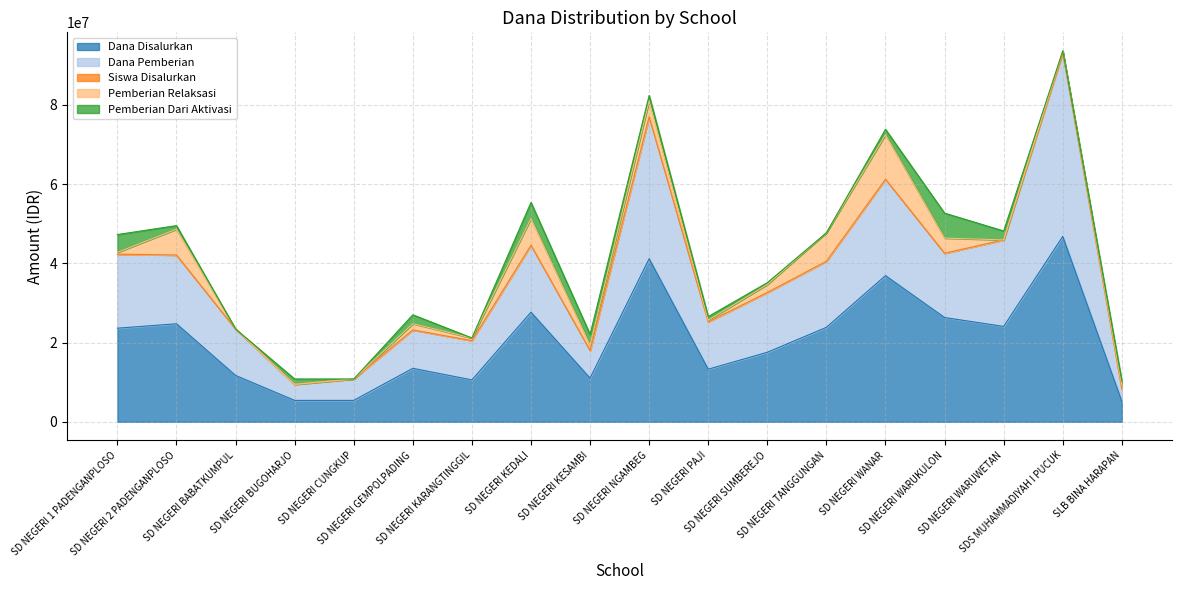

What is the minimum value for Dana Disalurkan?

5175000